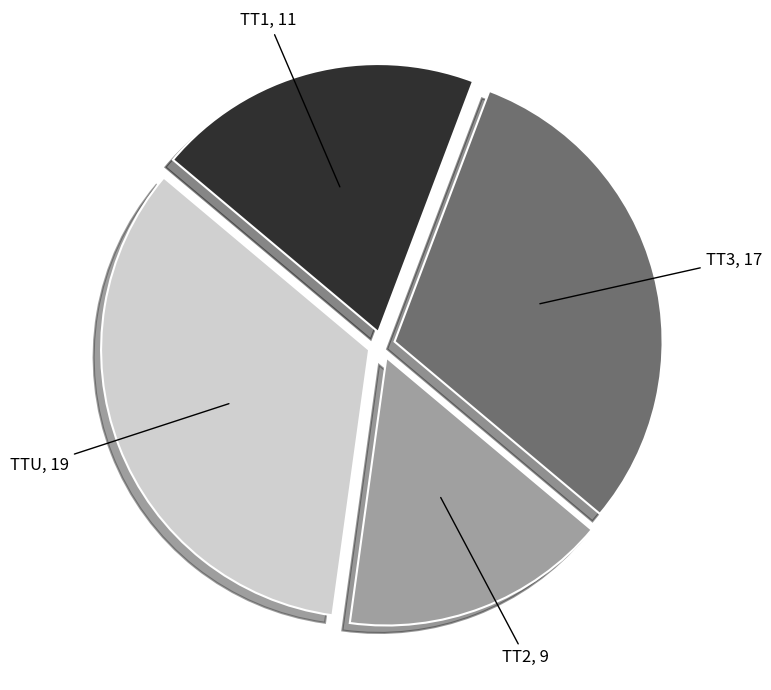

Which slice is the smallest?

TT2